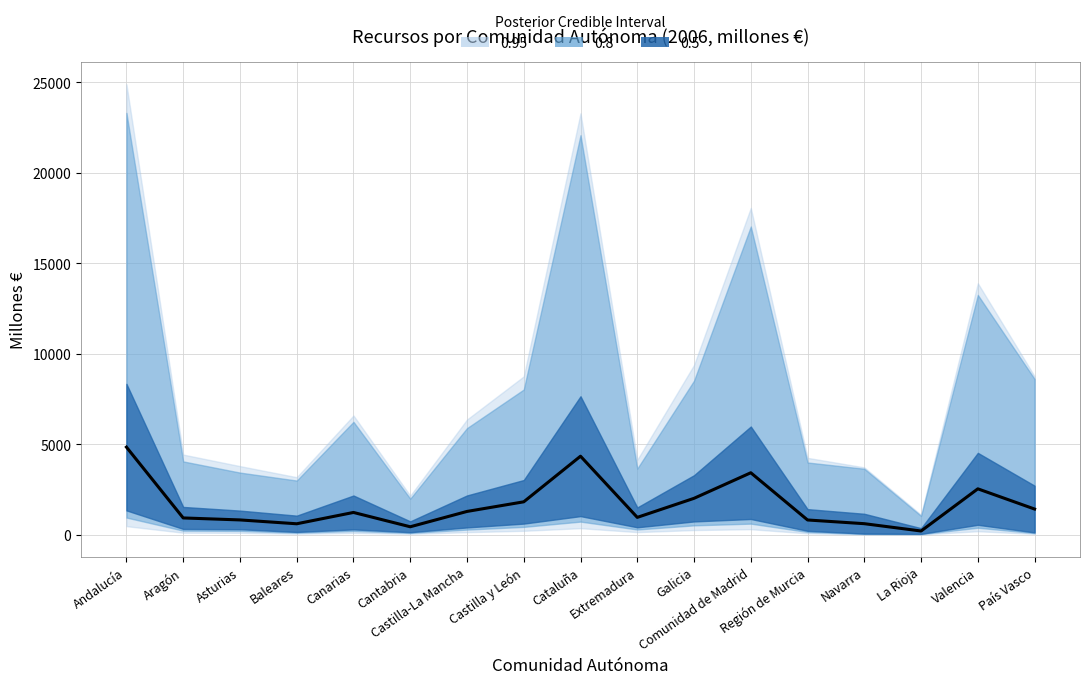

What is the change in value from Asturias to Valencia?

+1718.4